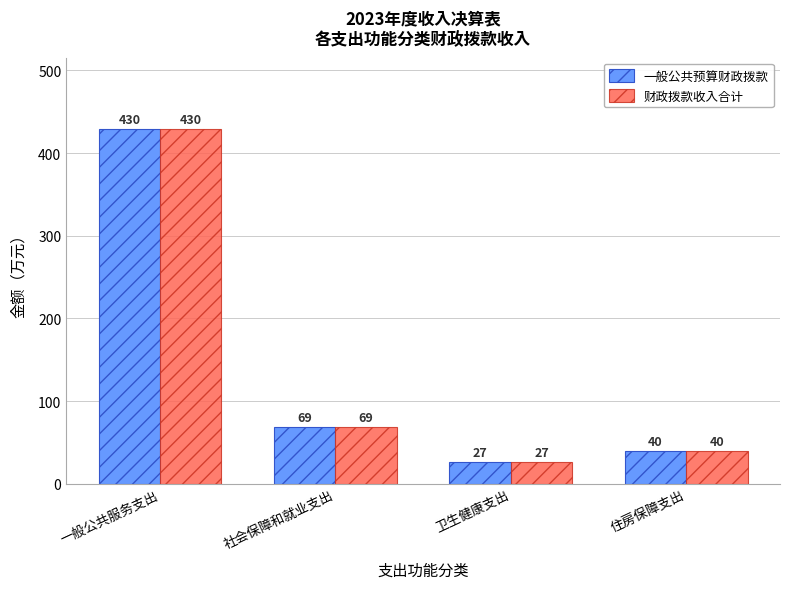

Read the 财政拨款收入合计 value at 卫生健康支出.

26.8